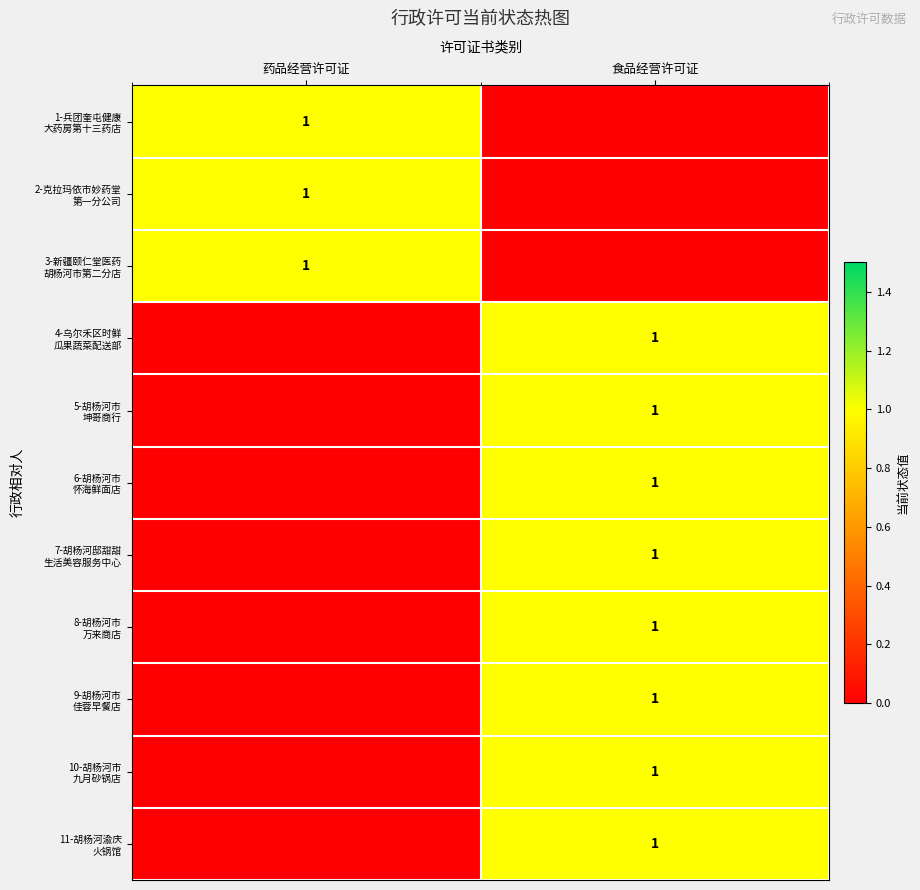

At which label is 2-克拉玛依市妙药堂 第一分公司 closest to 0?

食品经营许可证